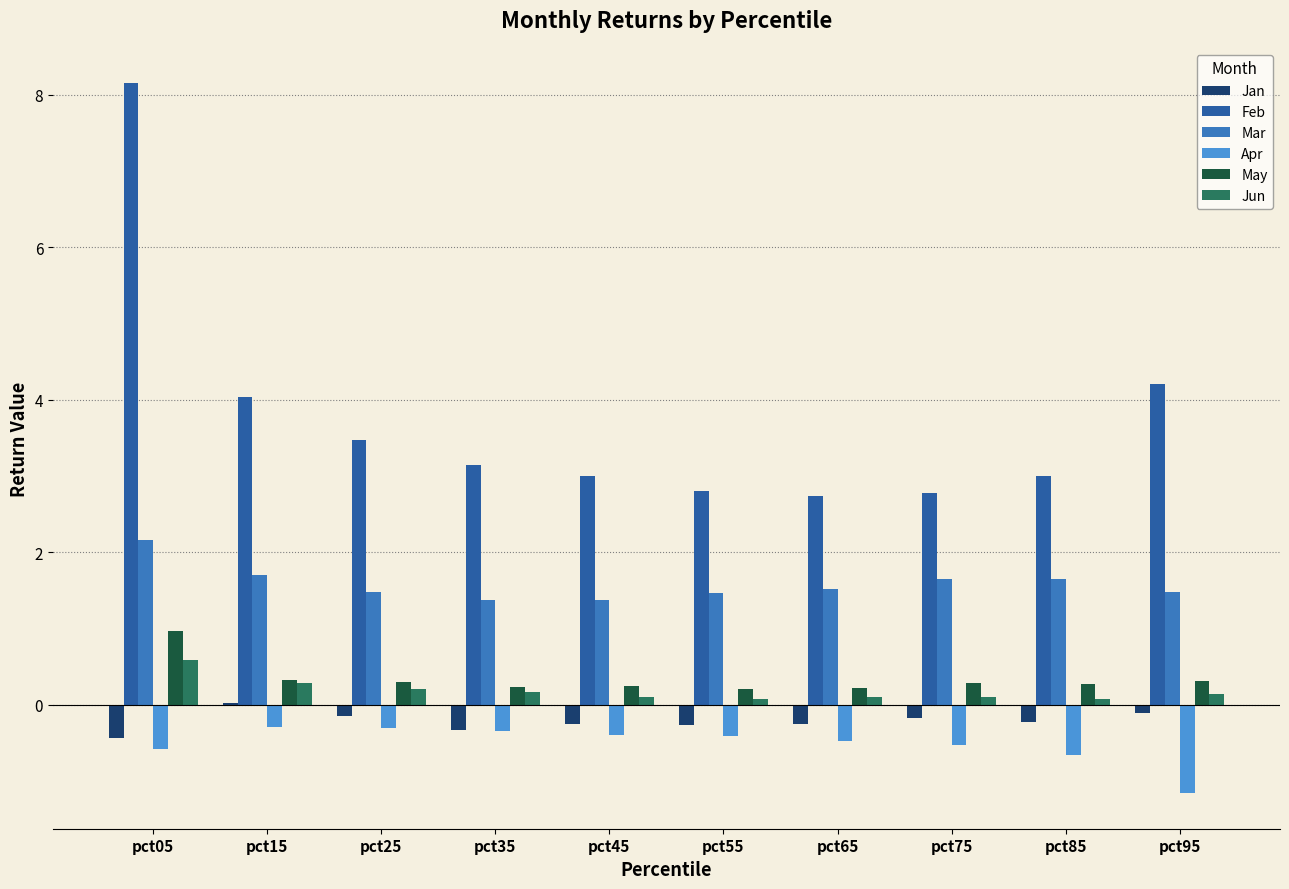

What is the sum of all Jan values?

-2.2